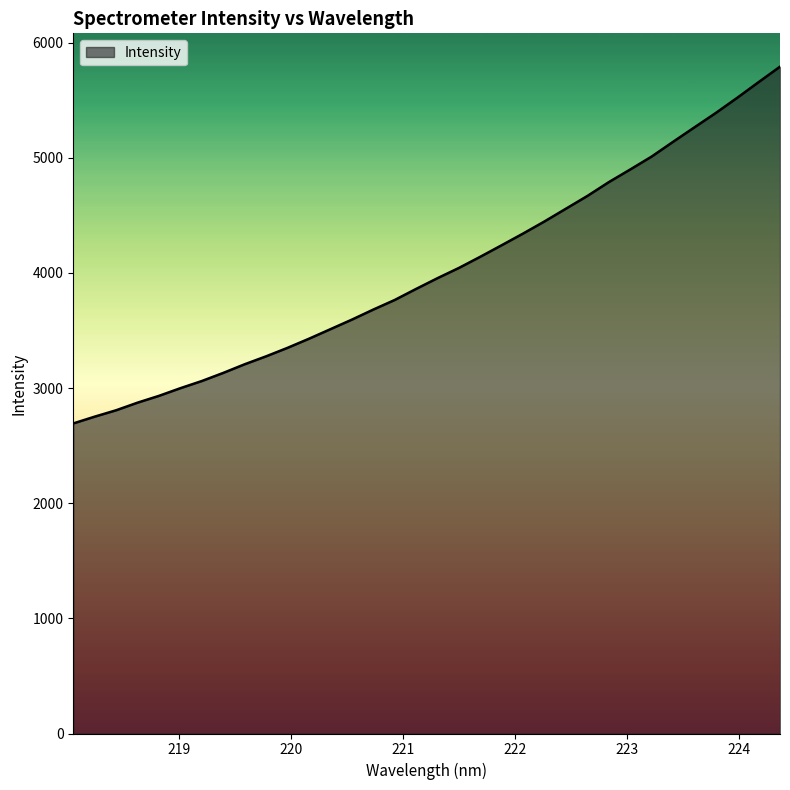

What is the maximum value shown in the chart?

5791.4